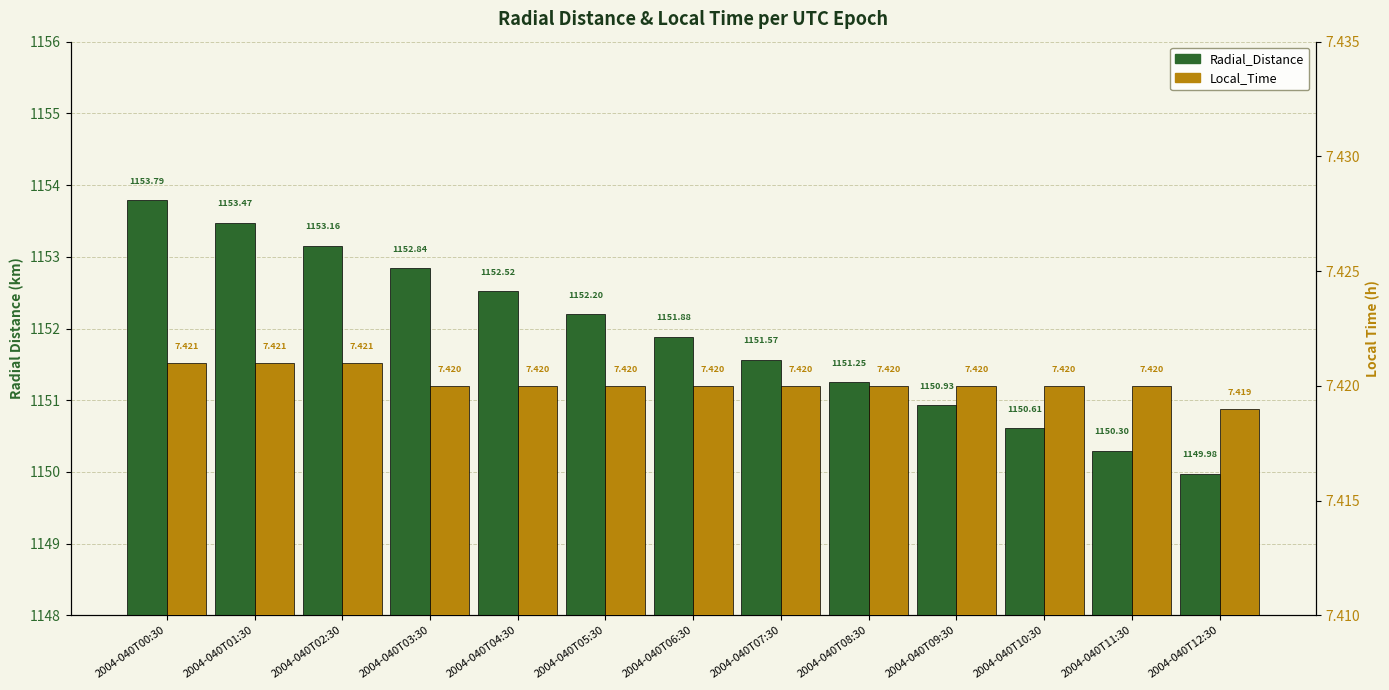

What is the minimum value for Local_Time?

7.4